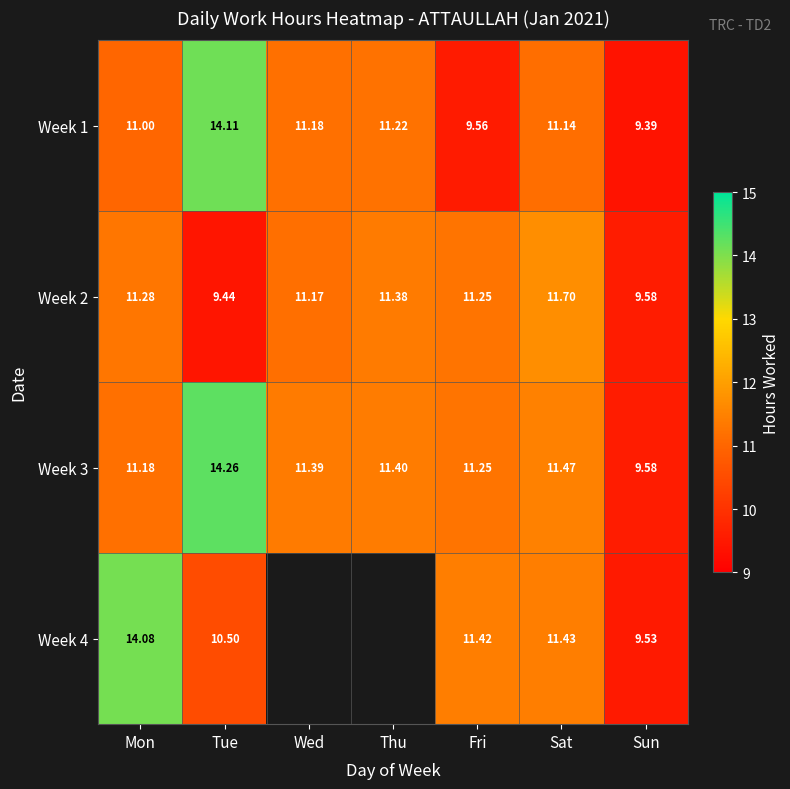

Is the value of Week 1 at Thu greater than the value of Week 4 at Sat?

No